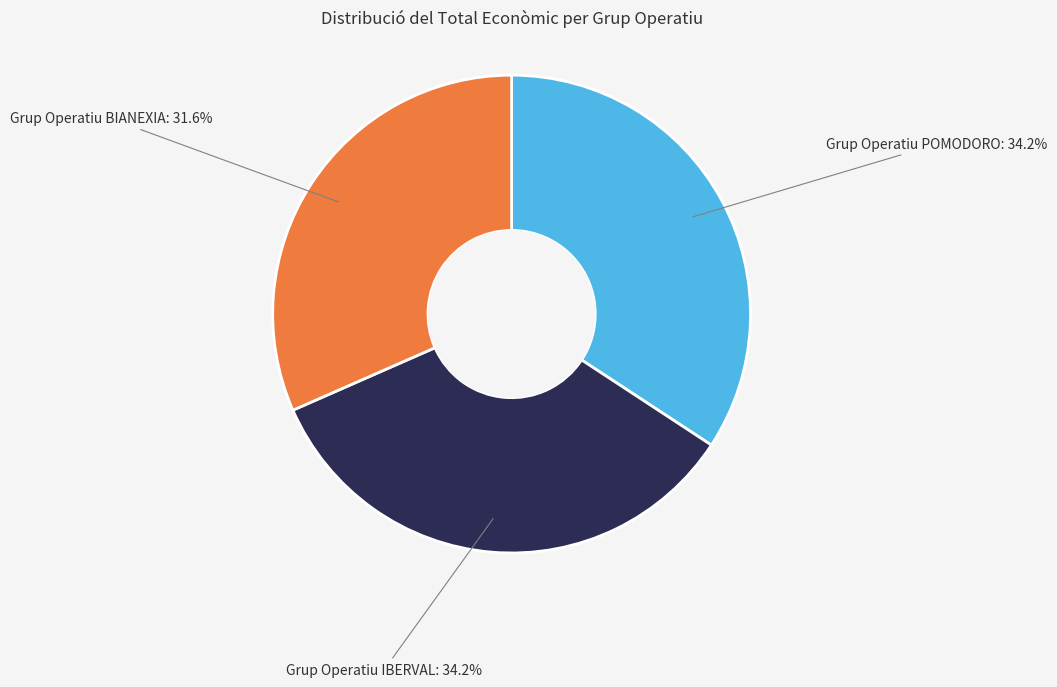

Does any single category account for the majority?

No